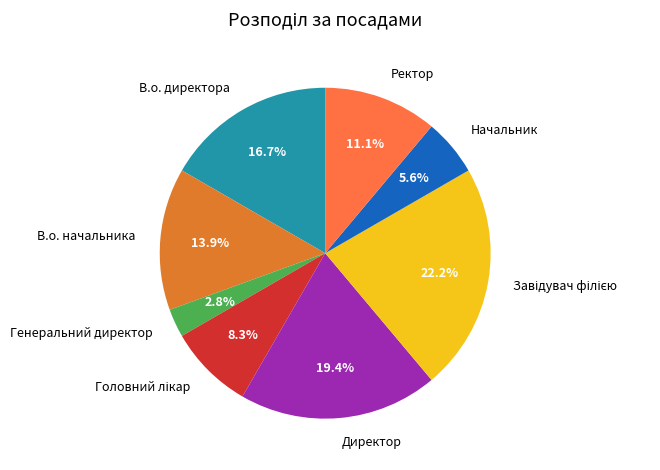

True or false: Директор accounts for 19% of the total.

True